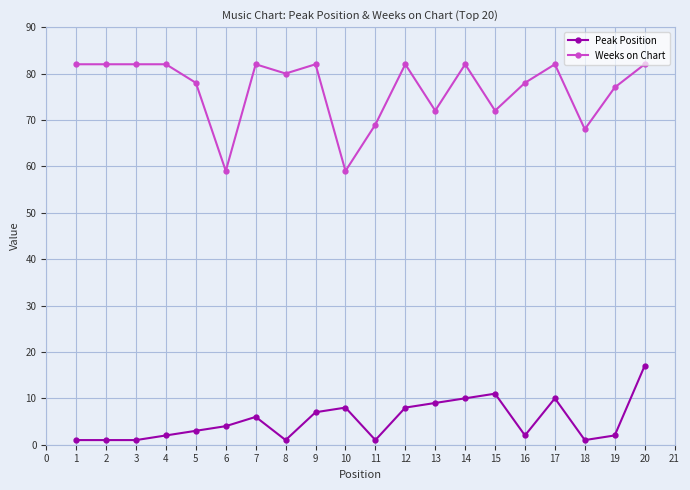

Does the chart have visible grid lines?

Yes